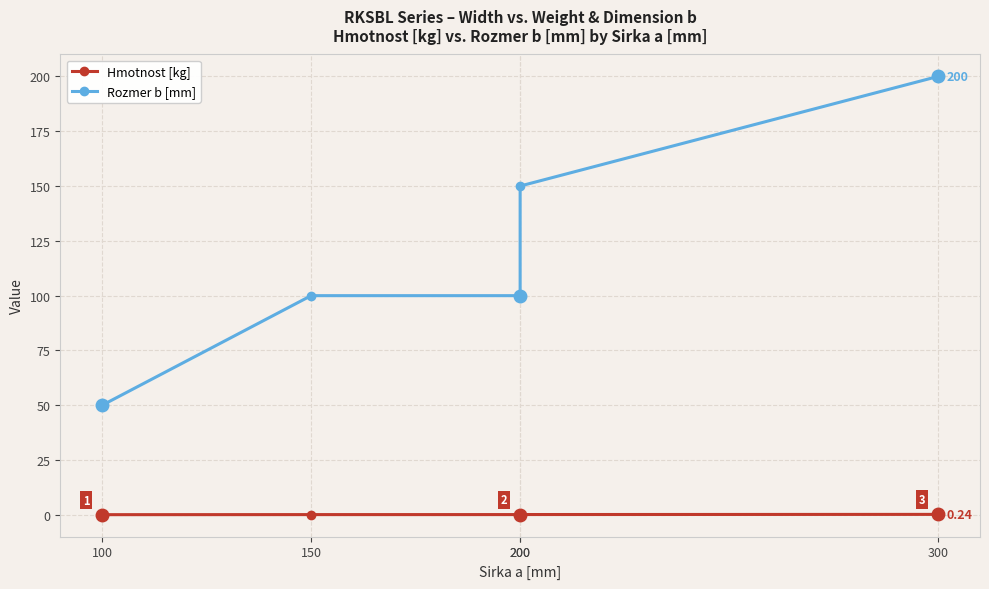

List the labels in order of Rozmer b [mm] value, largest first.

300, 200, 150, 200, 100